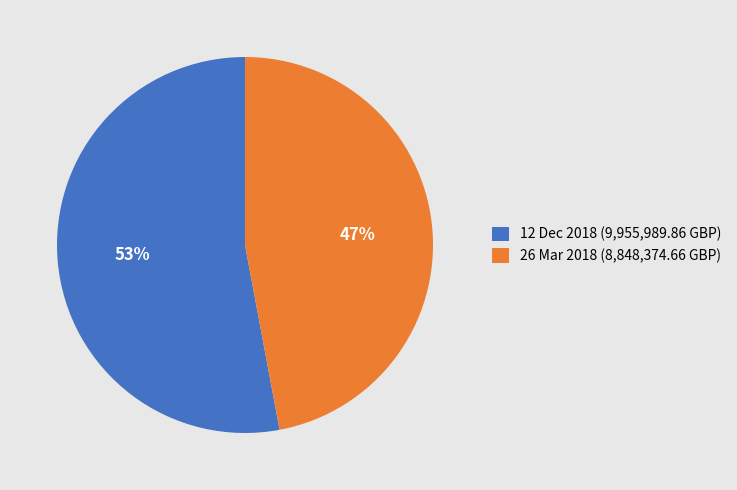

To the nearest percent, what percentage of the pie is 12 Dec 2018?

53%